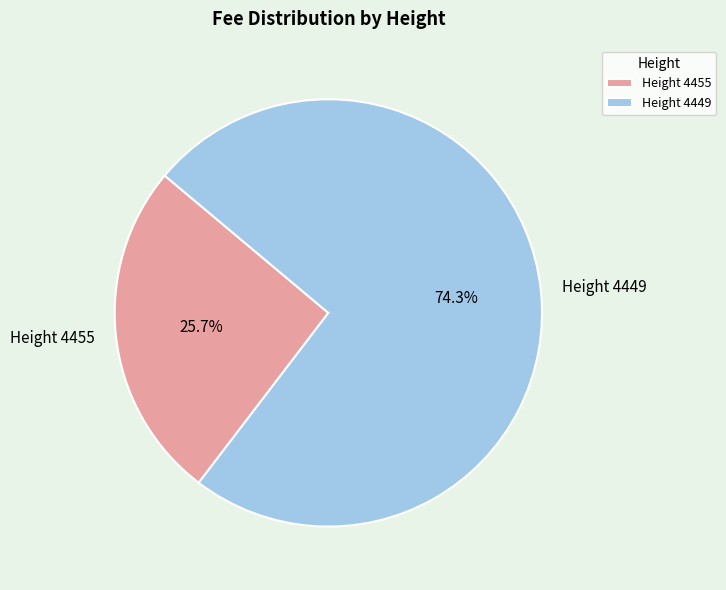

To the nearest percent, what is the combined percentage of Height 4449 and Height 4455?

100%